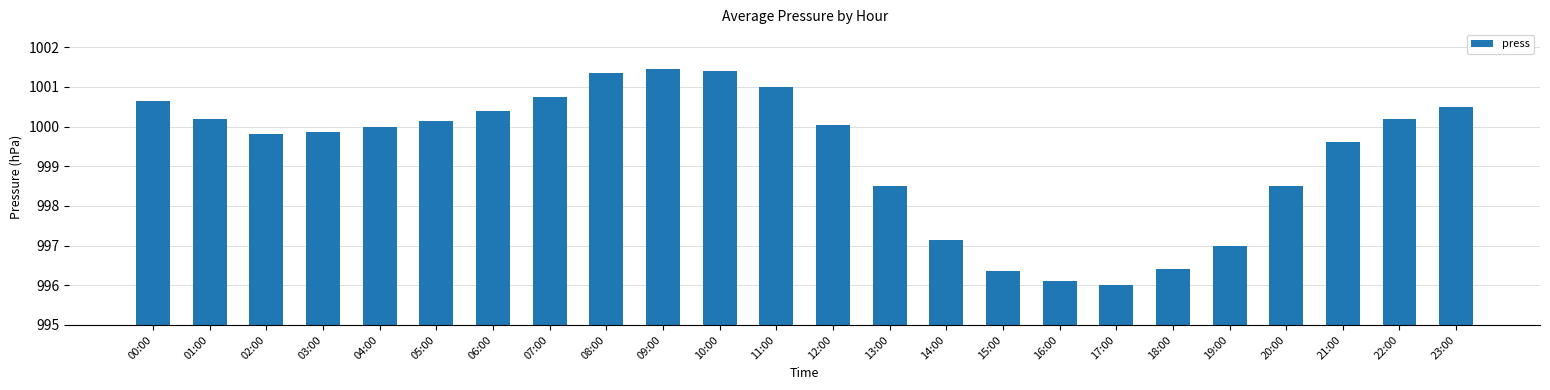

How many bars are there in total?

24